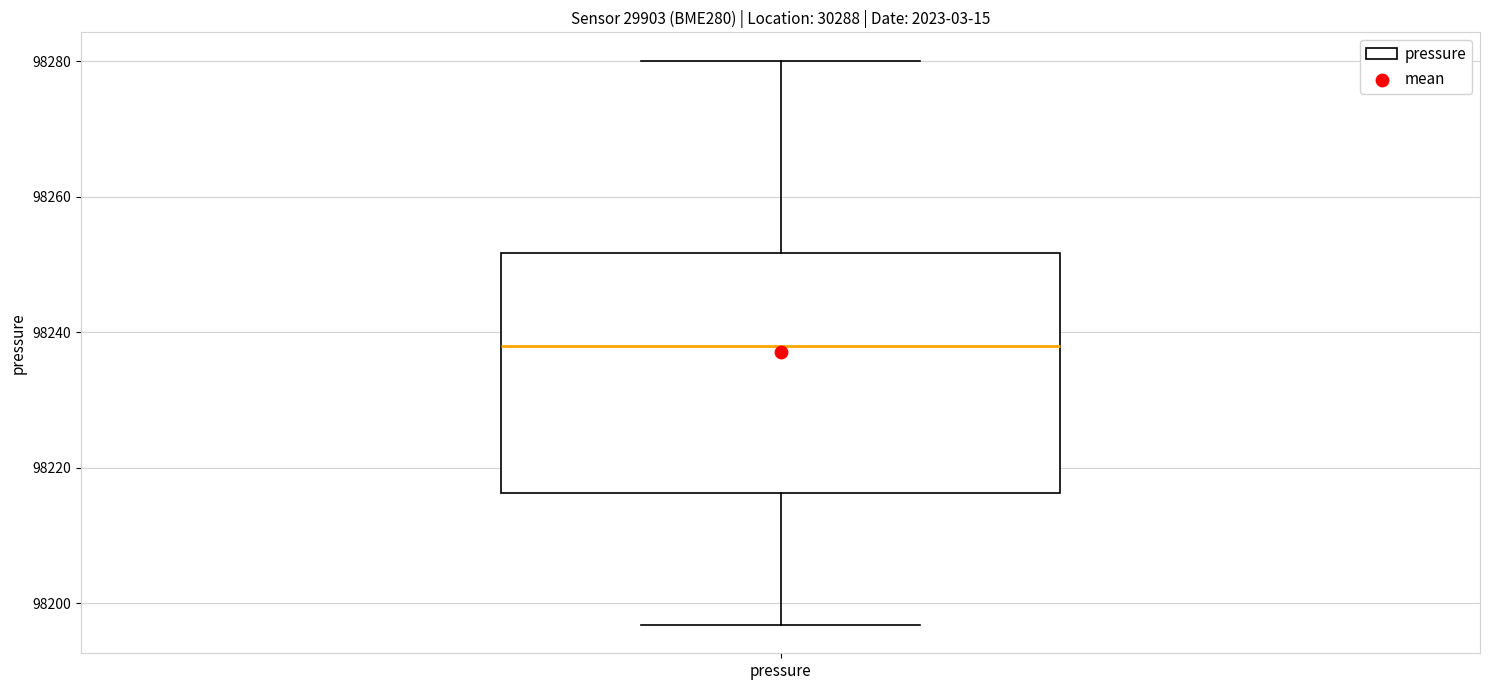

Where does the lower whisker of the box for pressure end on the y-axis? The values are not printed on the chart, so give them approximately, as read against the axis.

98196